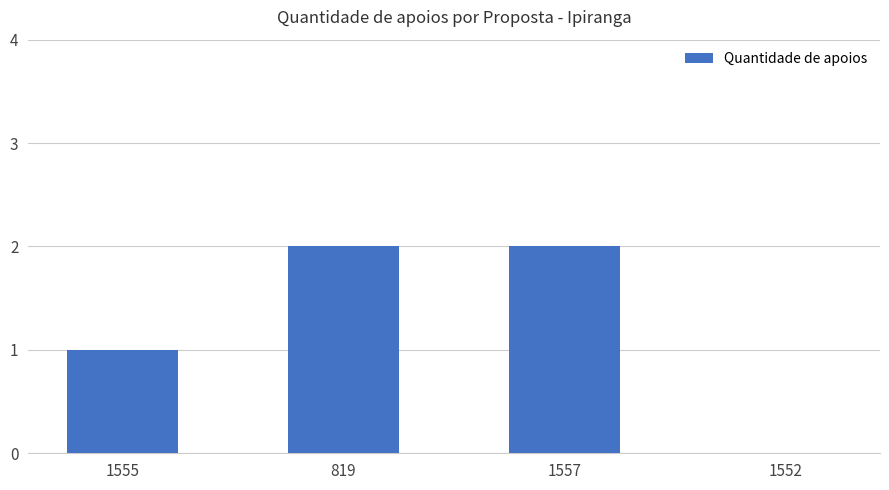

What is the maximum value shown in the chart?

2